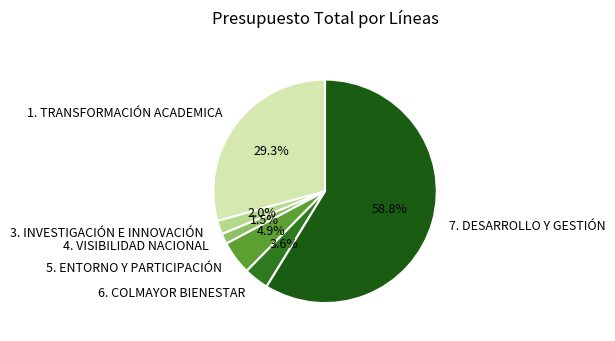

What is the largest slice in the pie chart?

7. DESARROLLO Y GESTIÓN